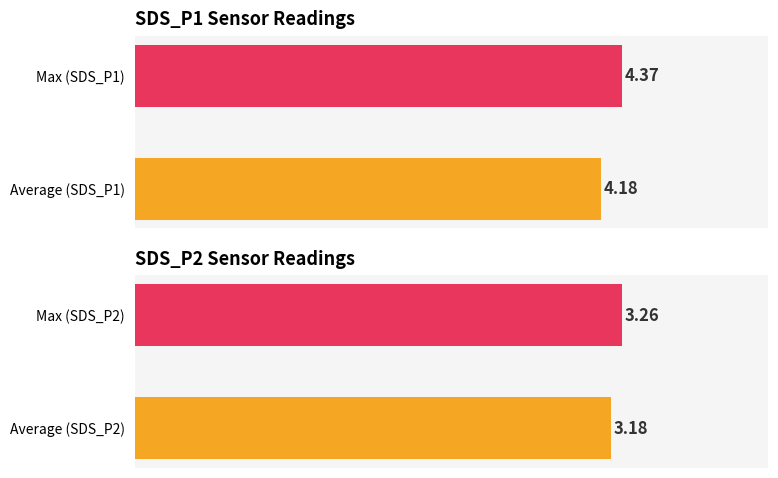

What is the difference between the maximum and minimum values in the SDS_P1 series?

0.2